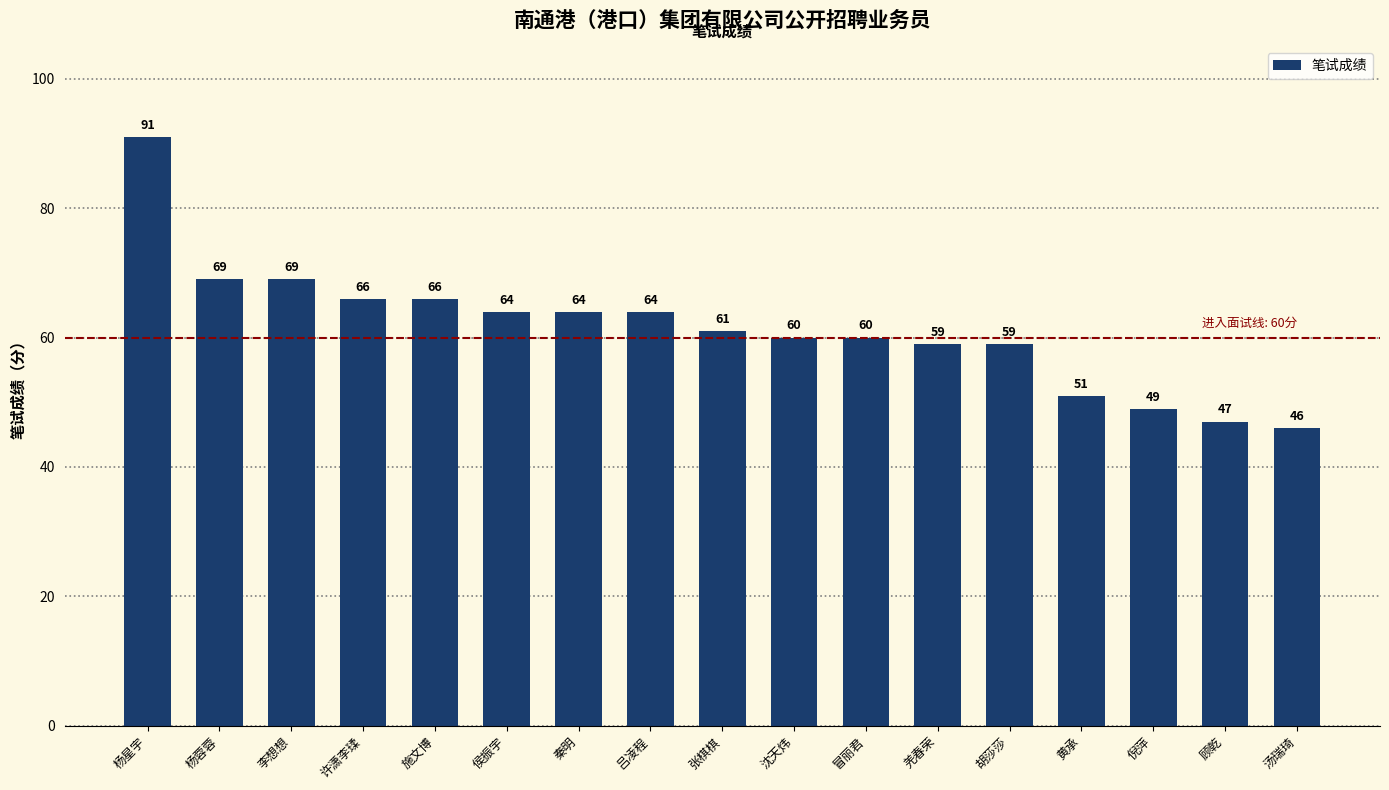

What is the approximate value at 杨蓉蓉, to the nearest 5?

70